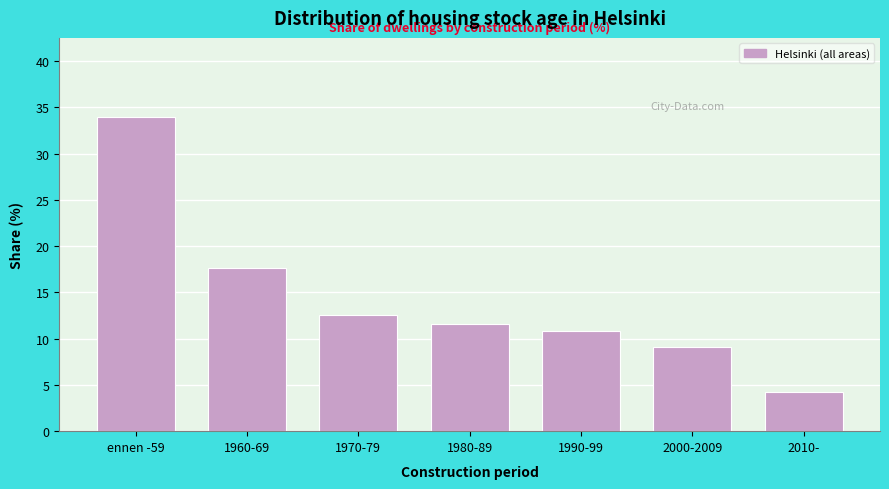

Reading left to right, list all the values displayed in this chart.

ennen -59=34.0	1960-69=17.6	1970-79=12.5	1980-89=11.6	1990-99=10.8	2000-2009=9.1	2010-=4.2